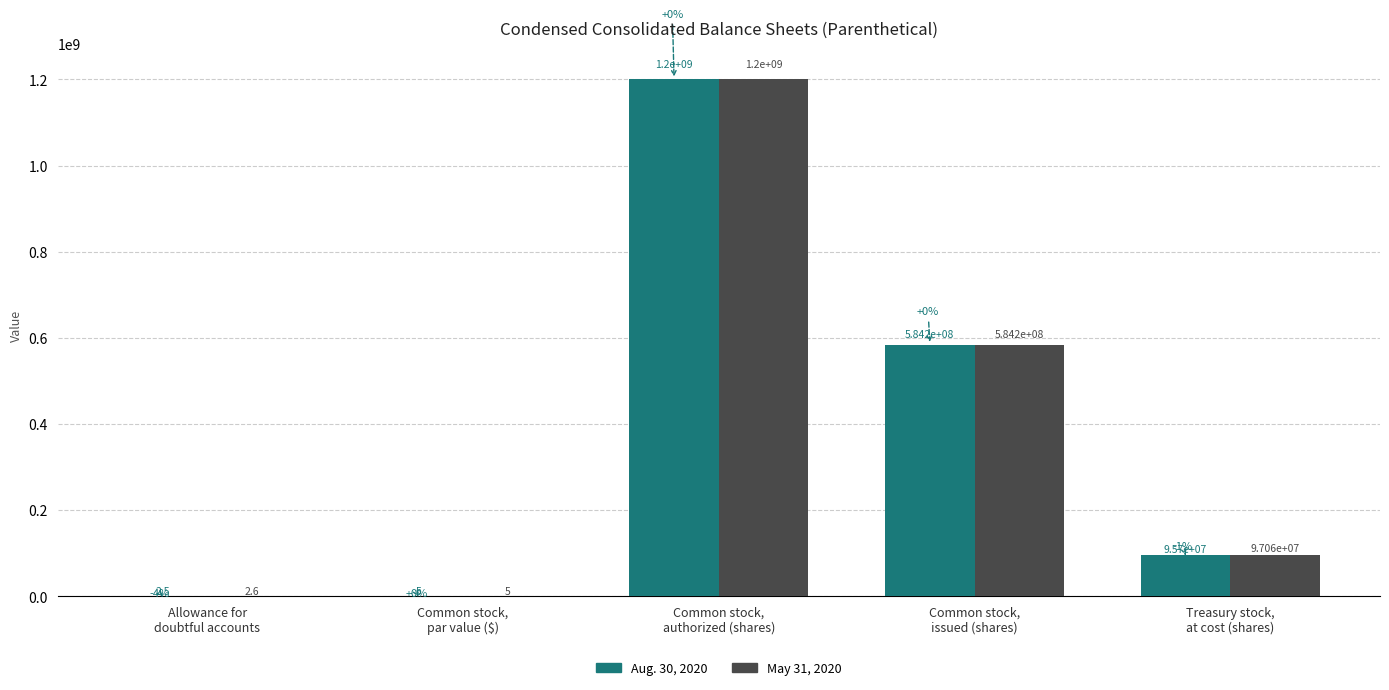

What is the average value of the Aug. 30, 2020 series?

375984078.5